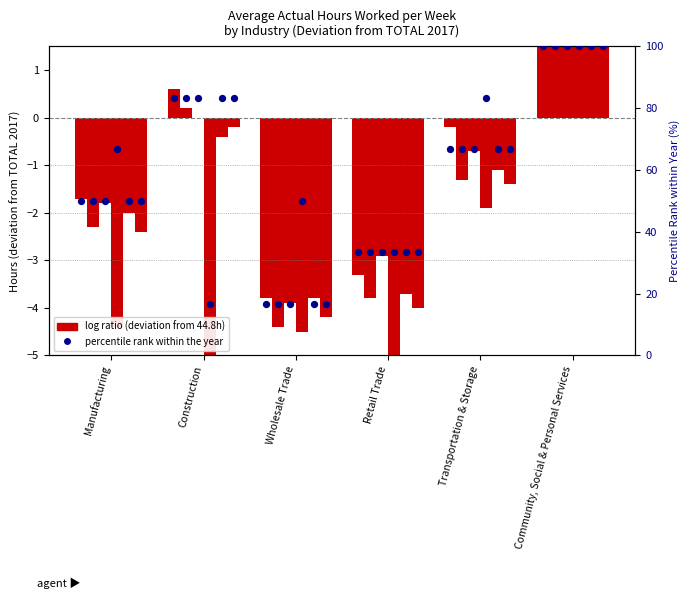

Is the value of 2020 at Manufacturing greater than the value of 2017 at Manufacturing?

No